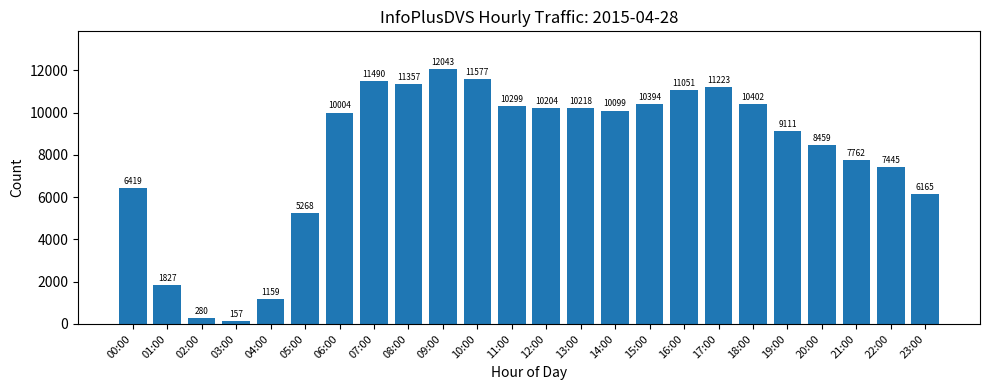

Which category has the highest value across all series?

09:00